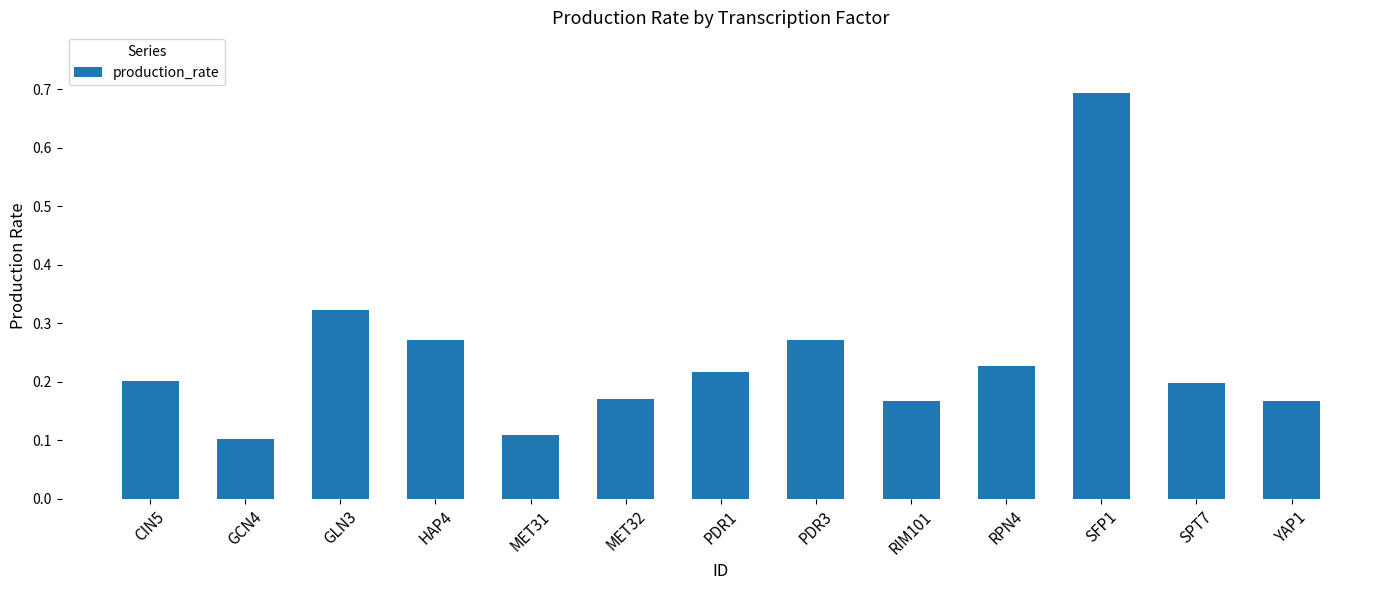

What is the sum of all values?

3.1